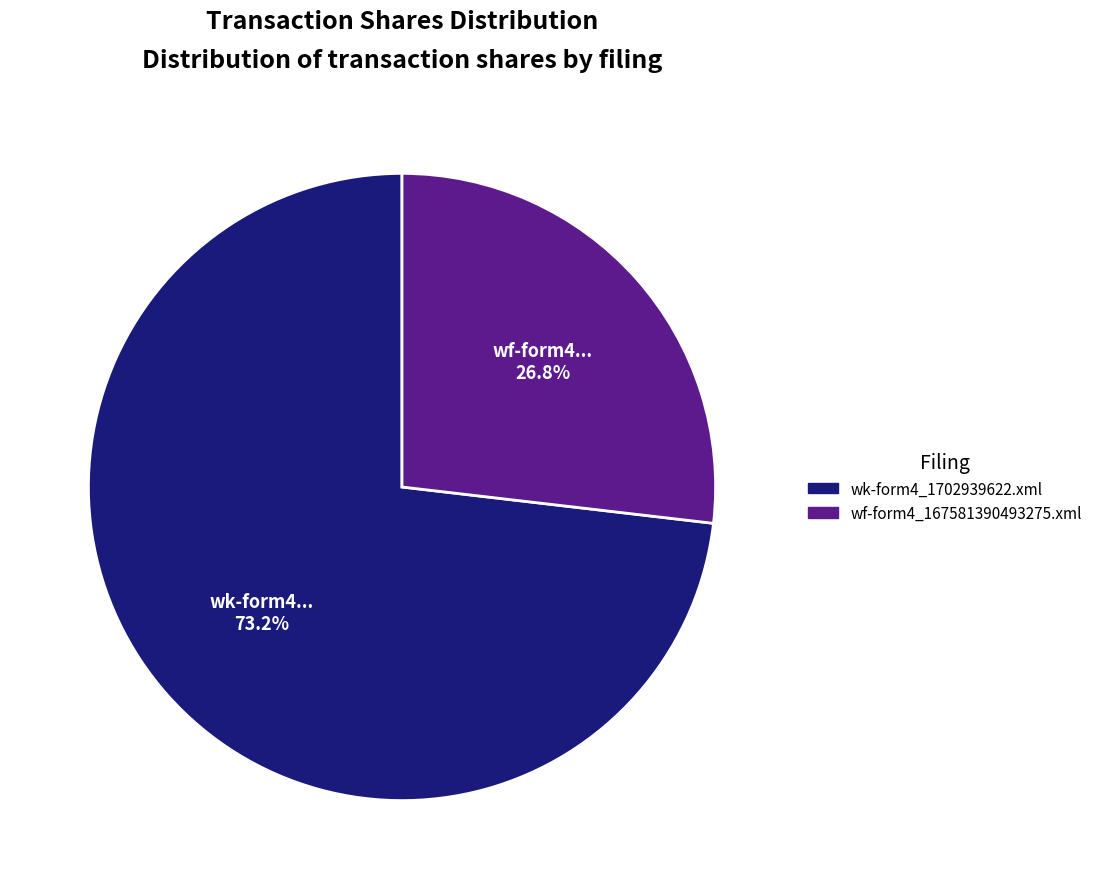

How many segments does this pie chart have?

2